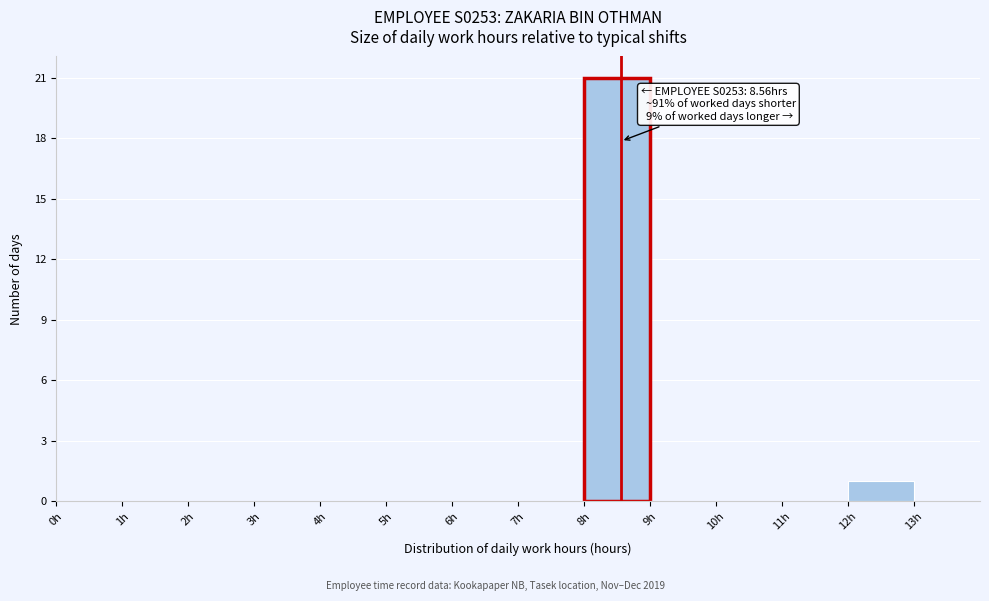

Which range on the x-axis has the tallest bar?

8 to 9